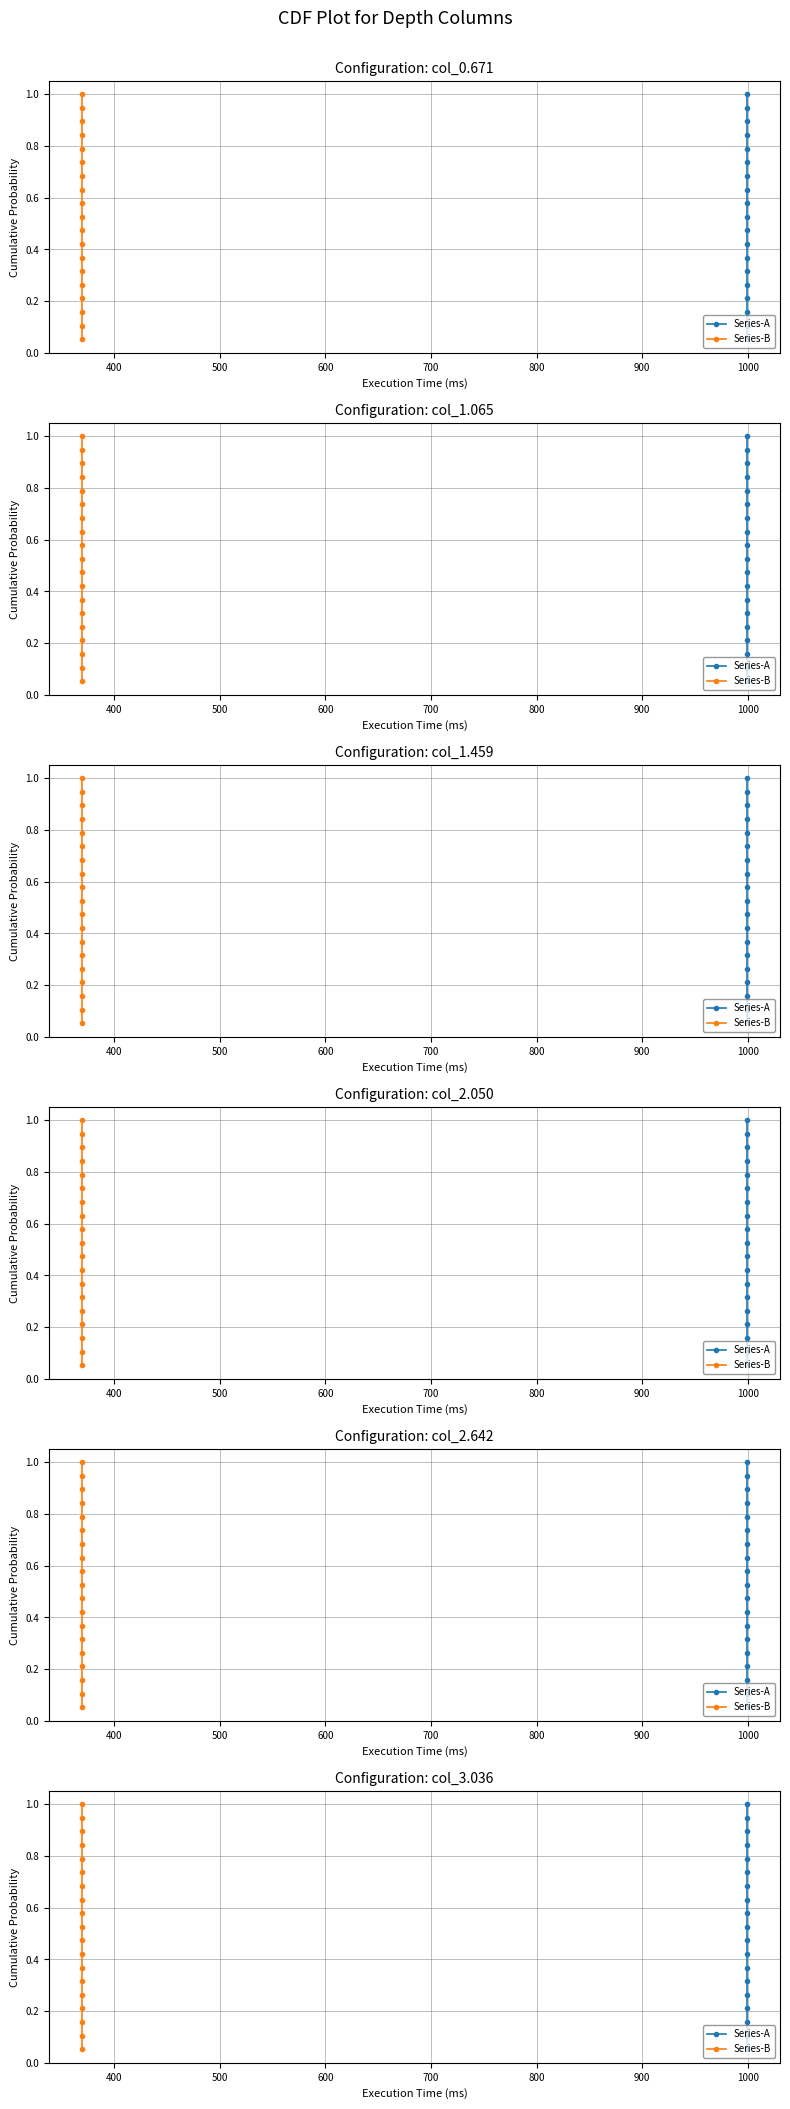

Which series has the largest total across all categories?

Series-A